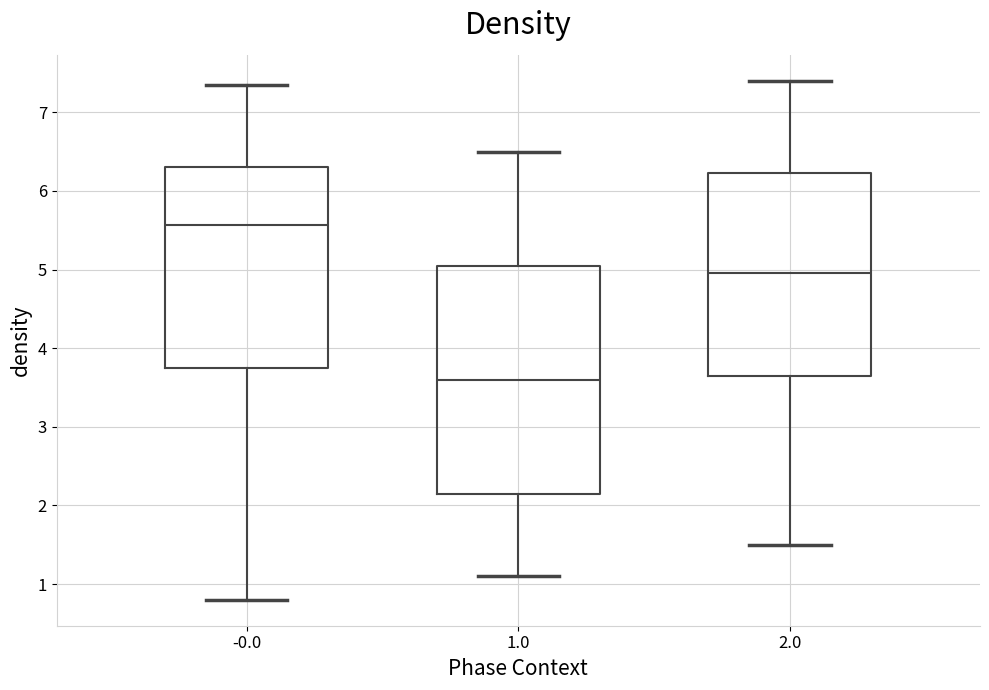

Reading left to right, transcribe this box plot: for each box, give where its median line is, the range the box spans, and where its two whiskers end, as read against the y-axis. The values are not printed on the chart, so give them approximately, as read against the axis.

-0.0: median 5.6, box 3.8 to 6.3, whiskers 0.8 to 7.4
1.0: median 3.6, box 2.2 to 5.1, whiskers 1.1 to 6.5
2.0: median 5.0, box 3.7 to 6.2, whiskers 1.5 to 7.4